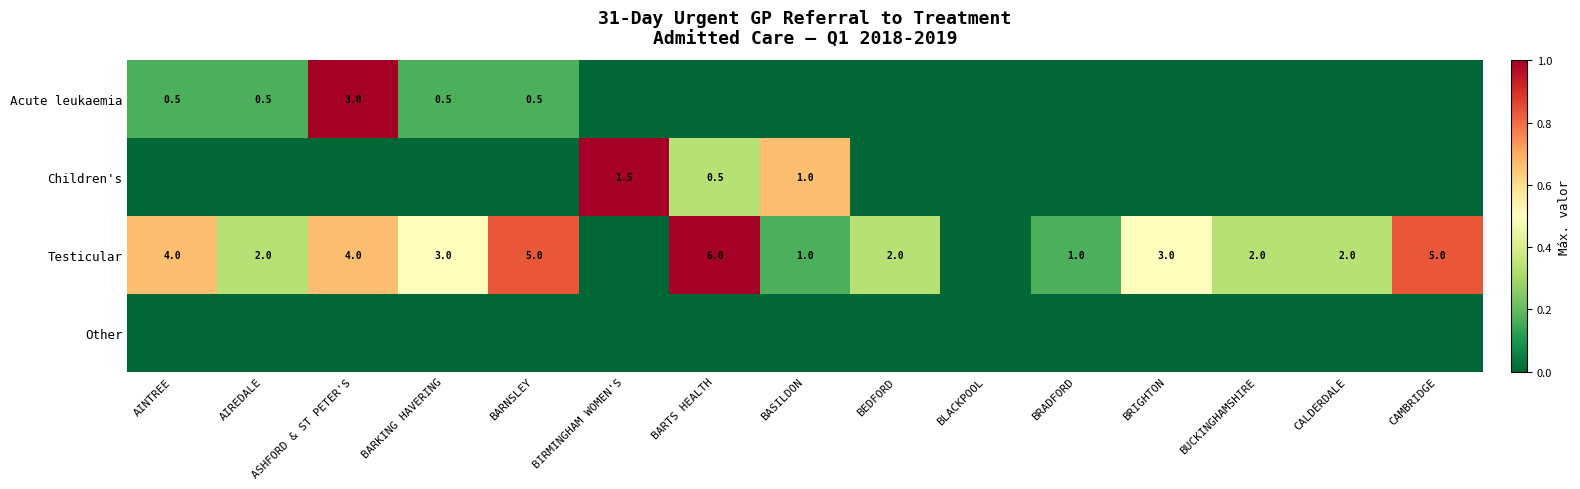

True or false: Testicular has a value of 0.6 at AIREDALE.

False